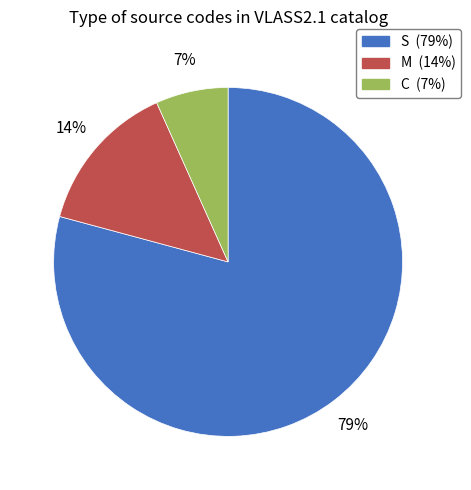

Do S and M together represent more than half of the pie?

Yes